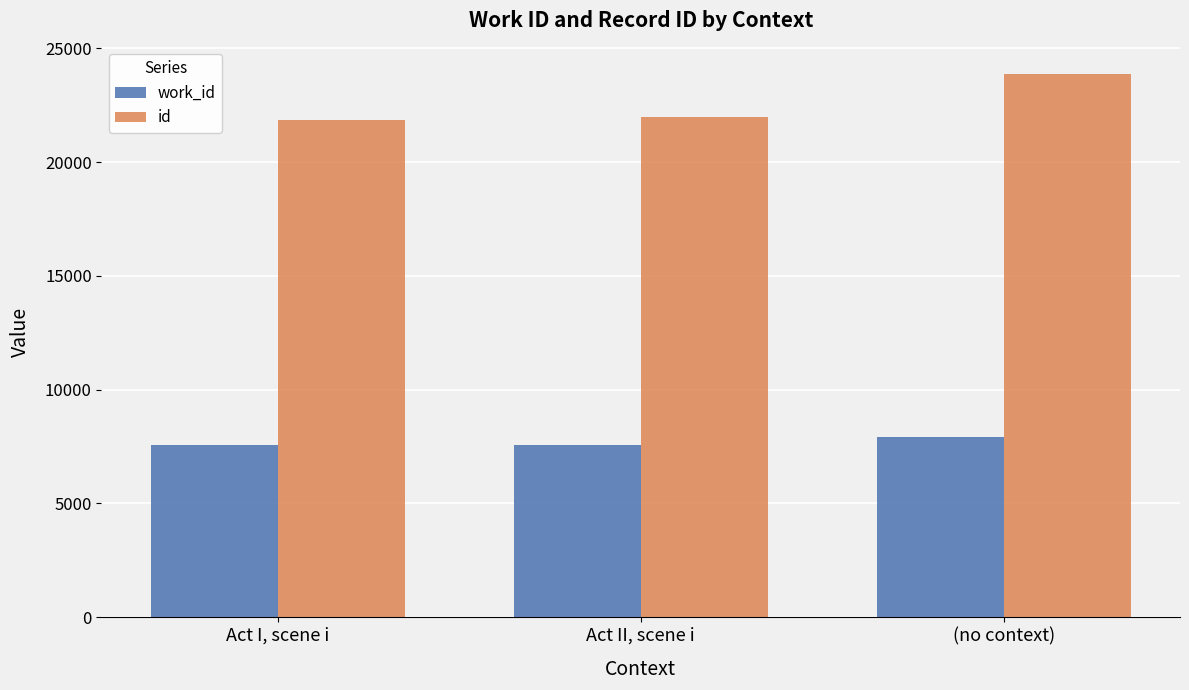

Is the value of id at Act II, scene i greater than the value of work_id at (no context)?

Yes